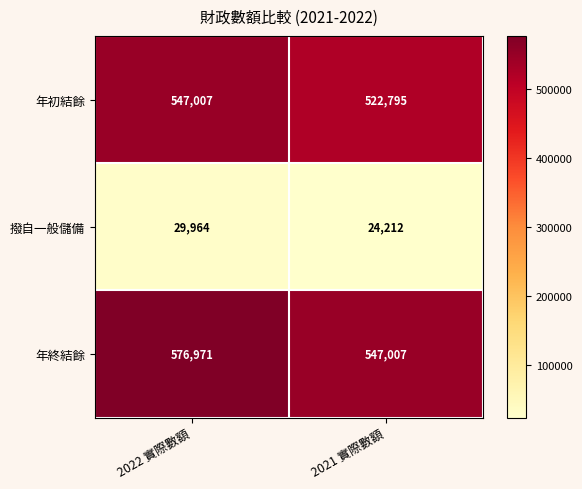

What is the sum of all 年終結餘 values?

1123978